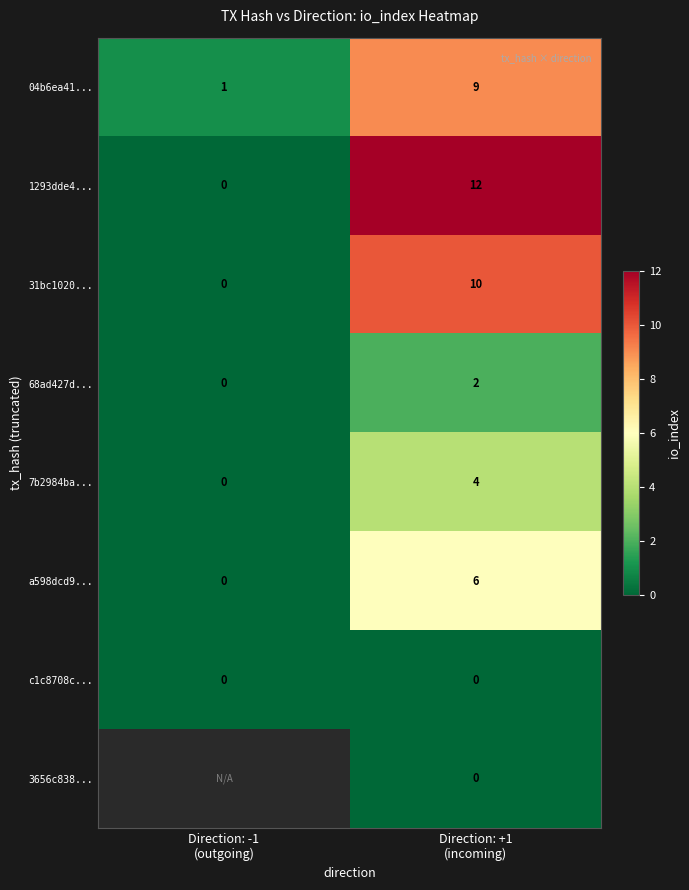

What is the sum of all a598dcd9... values?

6